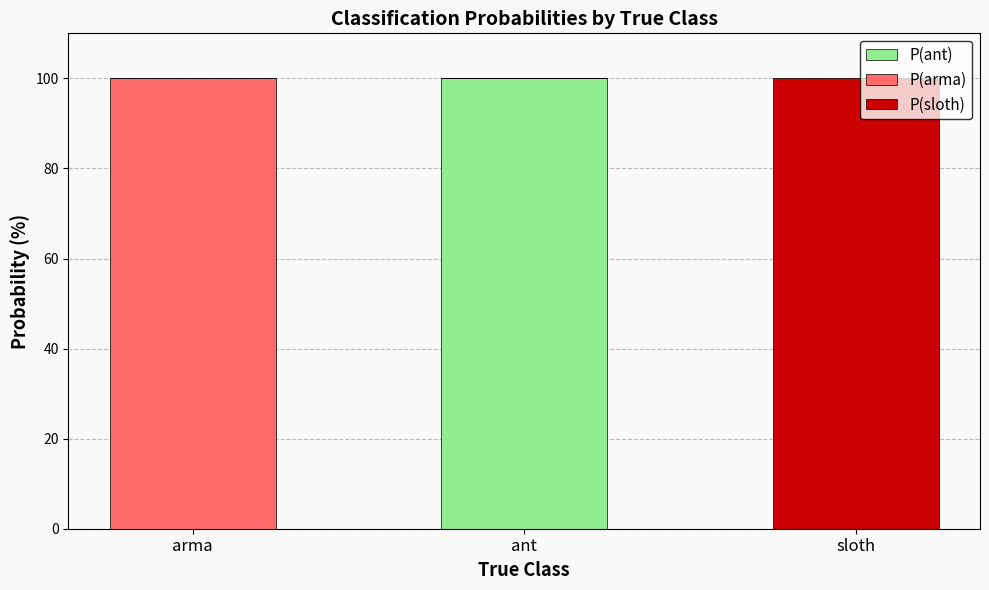

At which label does P(ant) reach its peak?

ant